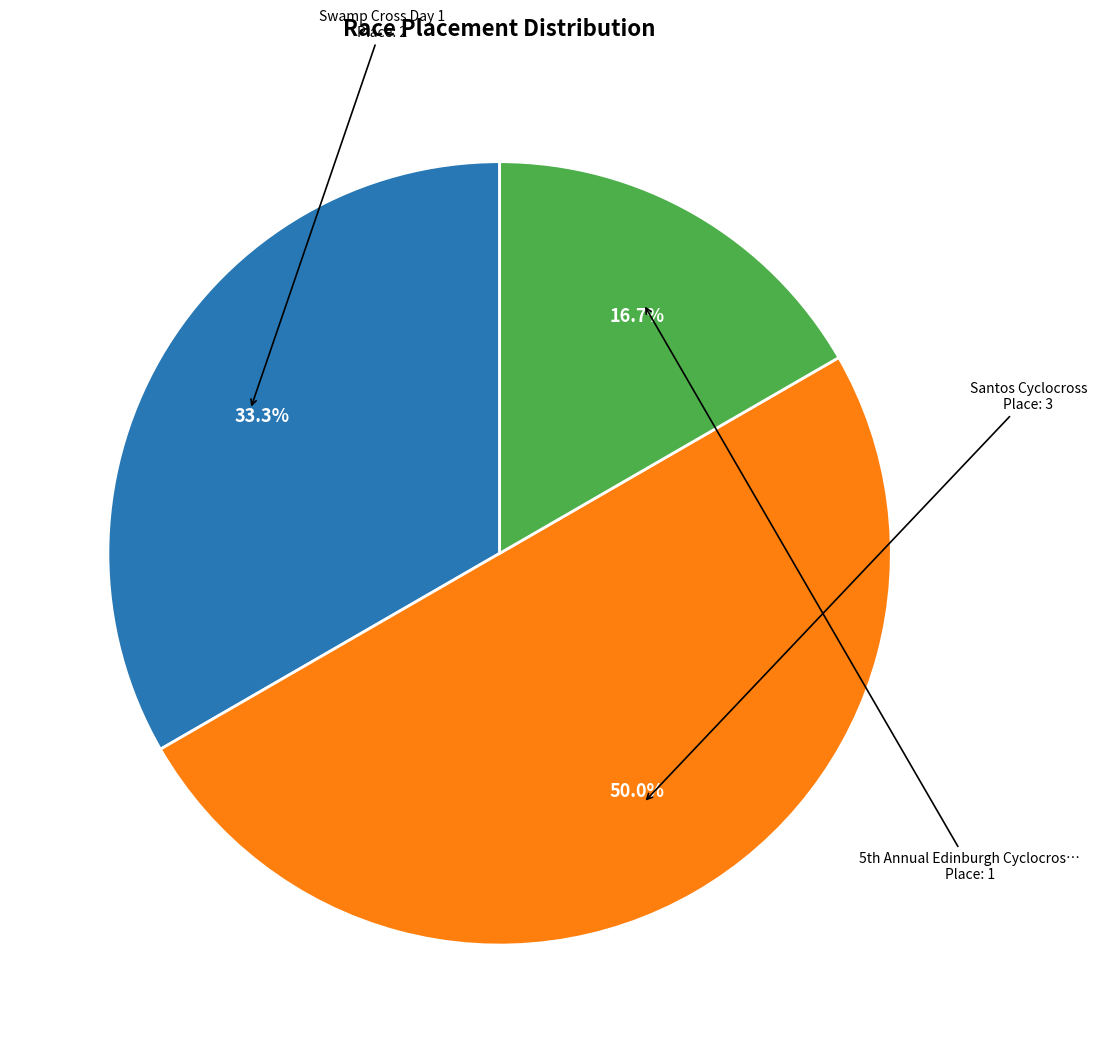

Count the number of slices in the pie.

3